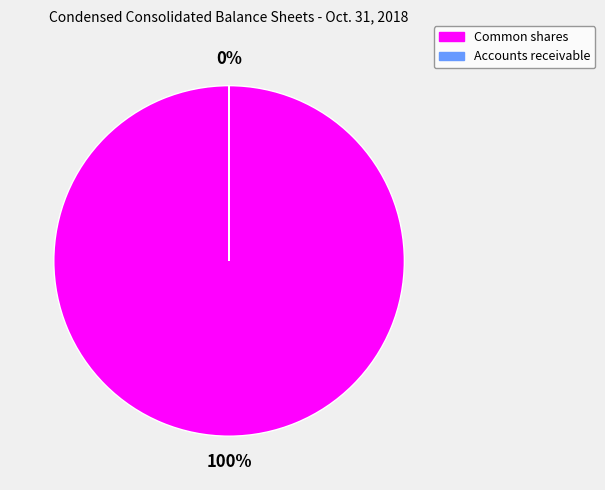

Approximately how many times larger is the value at Common shares, shares outstanding compared to Accounts receivable, allowance for doubtful accounts?

68472.5